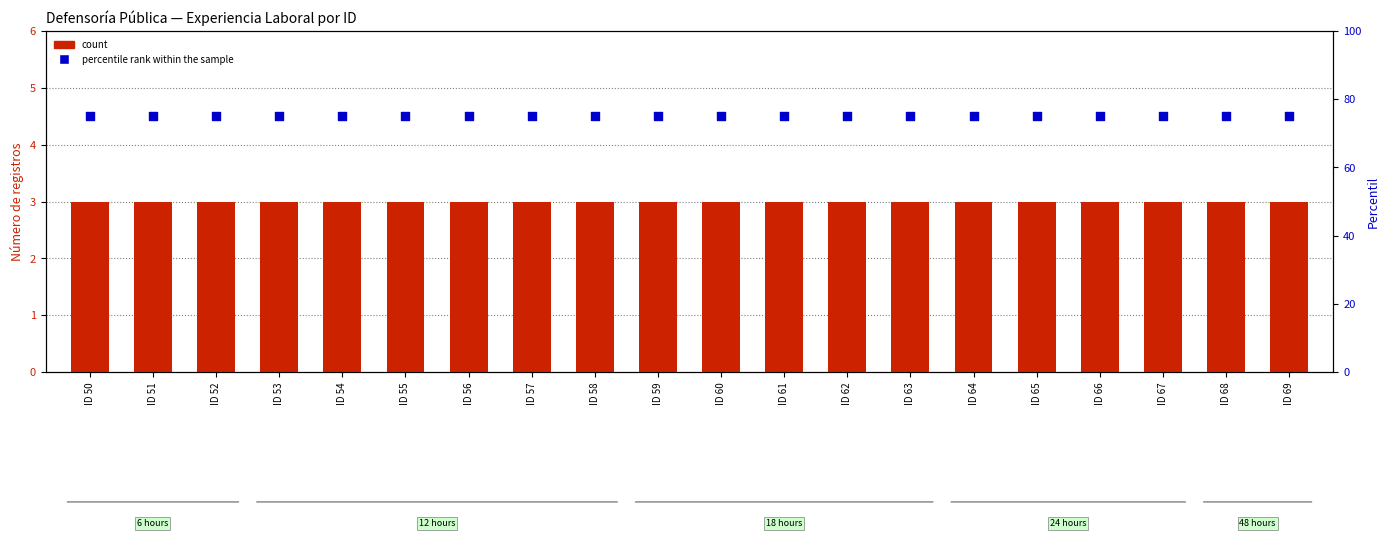

Which series contains the lowest Y value?

count